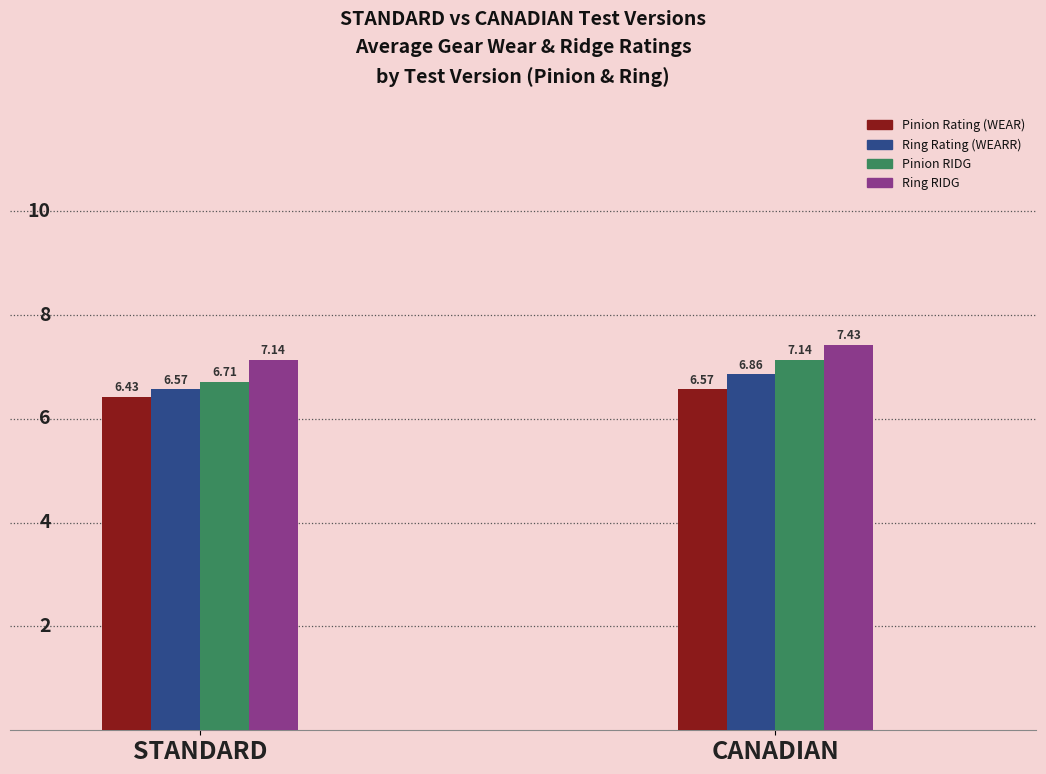

Which series has the largest total across all categories?

Ring RIDG